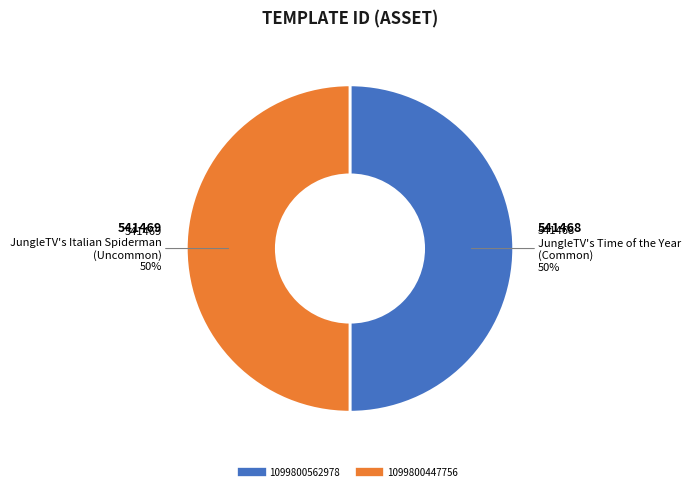

How many segments does this pie chart have?

2